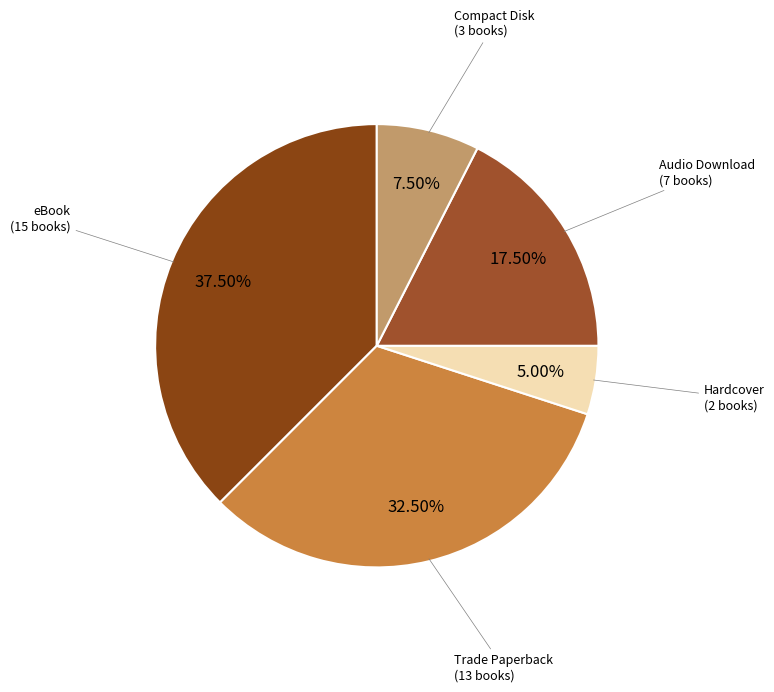

Count the number of slices in the pie.

5